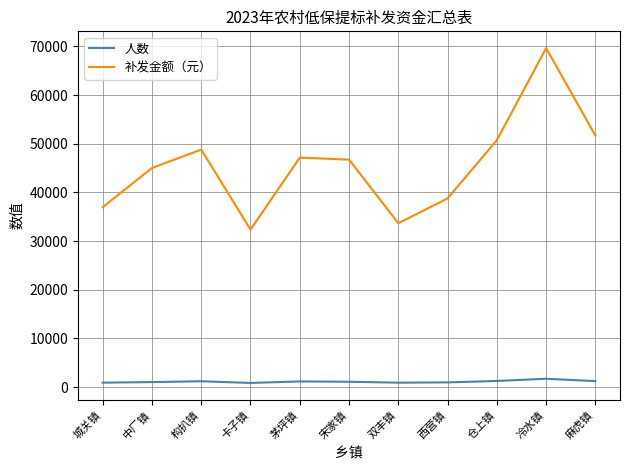

At how many categories does at least one series exceed 19314?

11